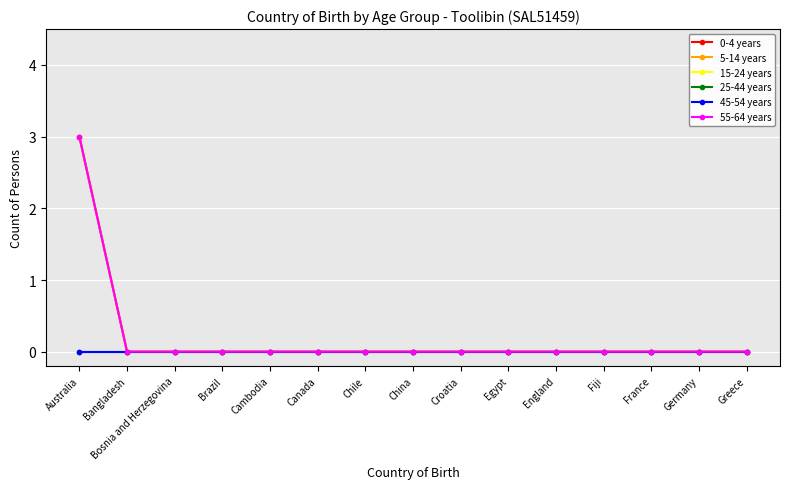

Which series changed the most between Bosnia and Herzegovina and Canada?

0-4 years